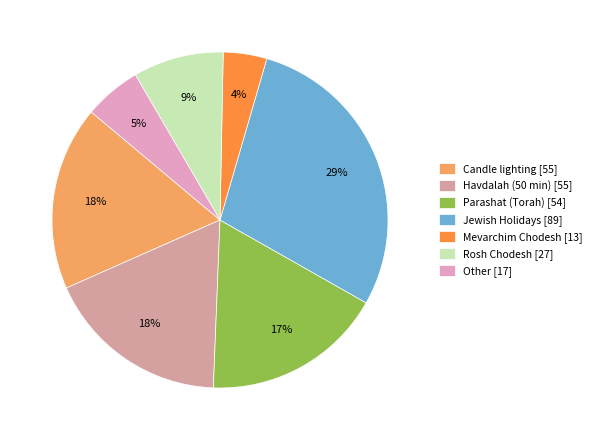

Which slice is the largest?

Jewish Holidays [89]